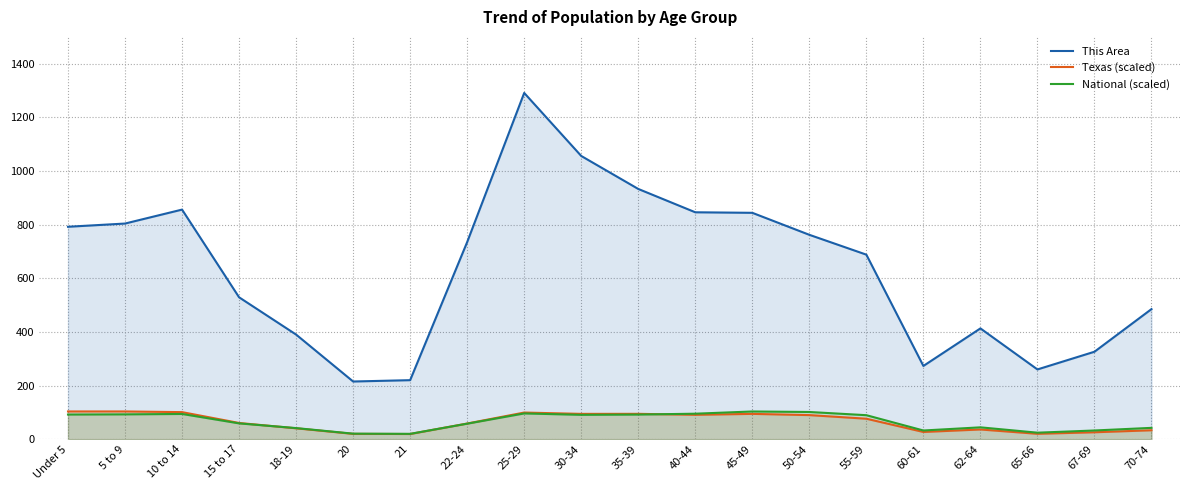

What is the difference between the maximum and second lowest values in the This Area series?

1071.0